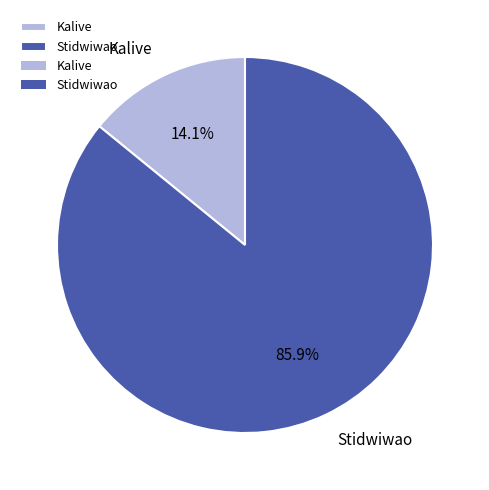

True or false: Kalive accounts for 5% of the total.

False